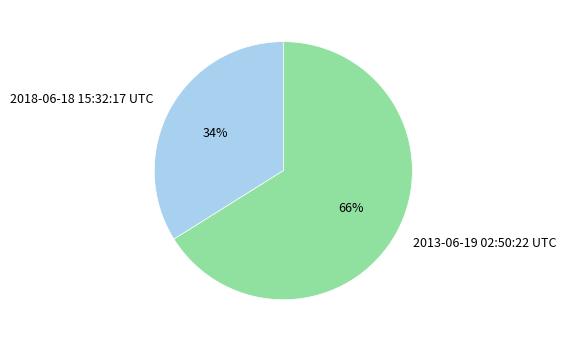

To the nearest percent, what portion does 2013-06-19 02:50:22 UTC represent?

66%